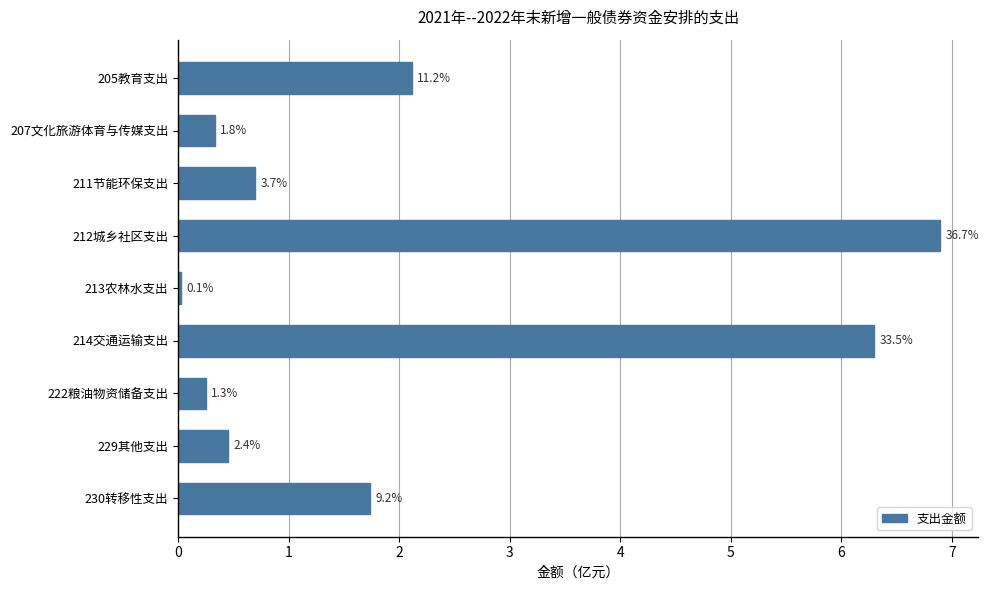

How many bars are there in total?

9